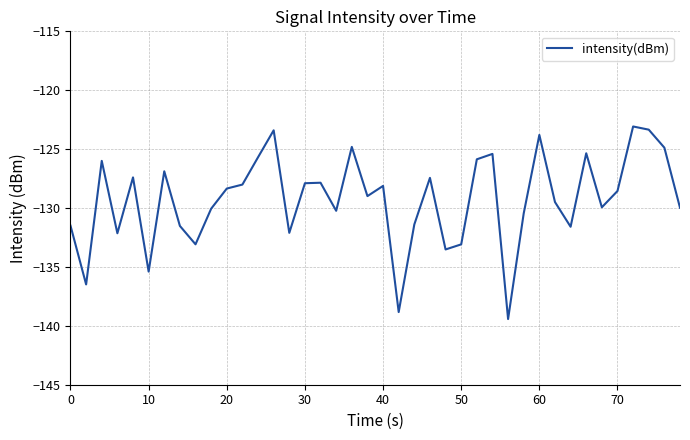

What is the maximum value shown in the chart?

-123.1